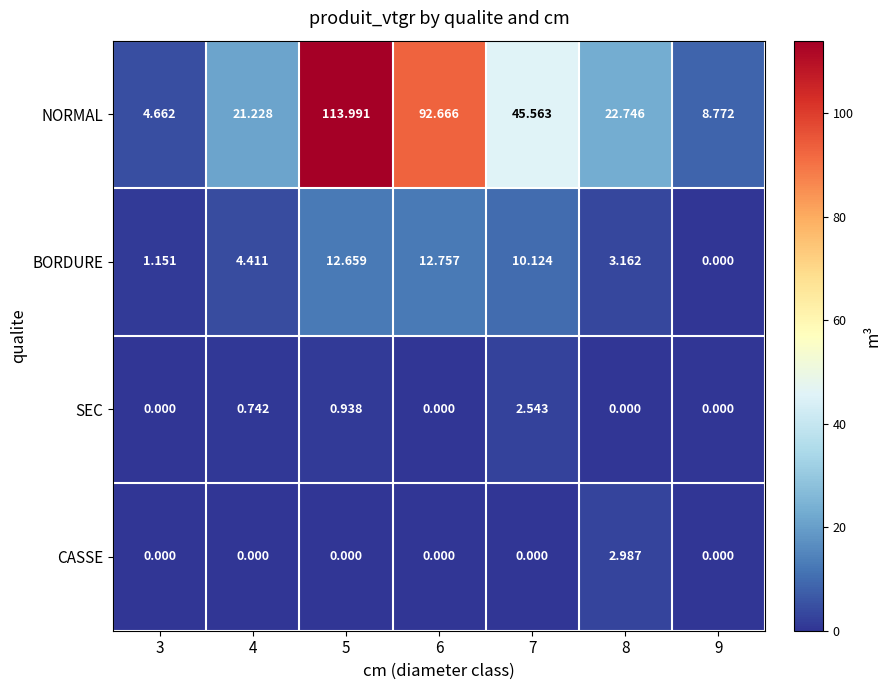

At which category is the sum across all series the highest?

5